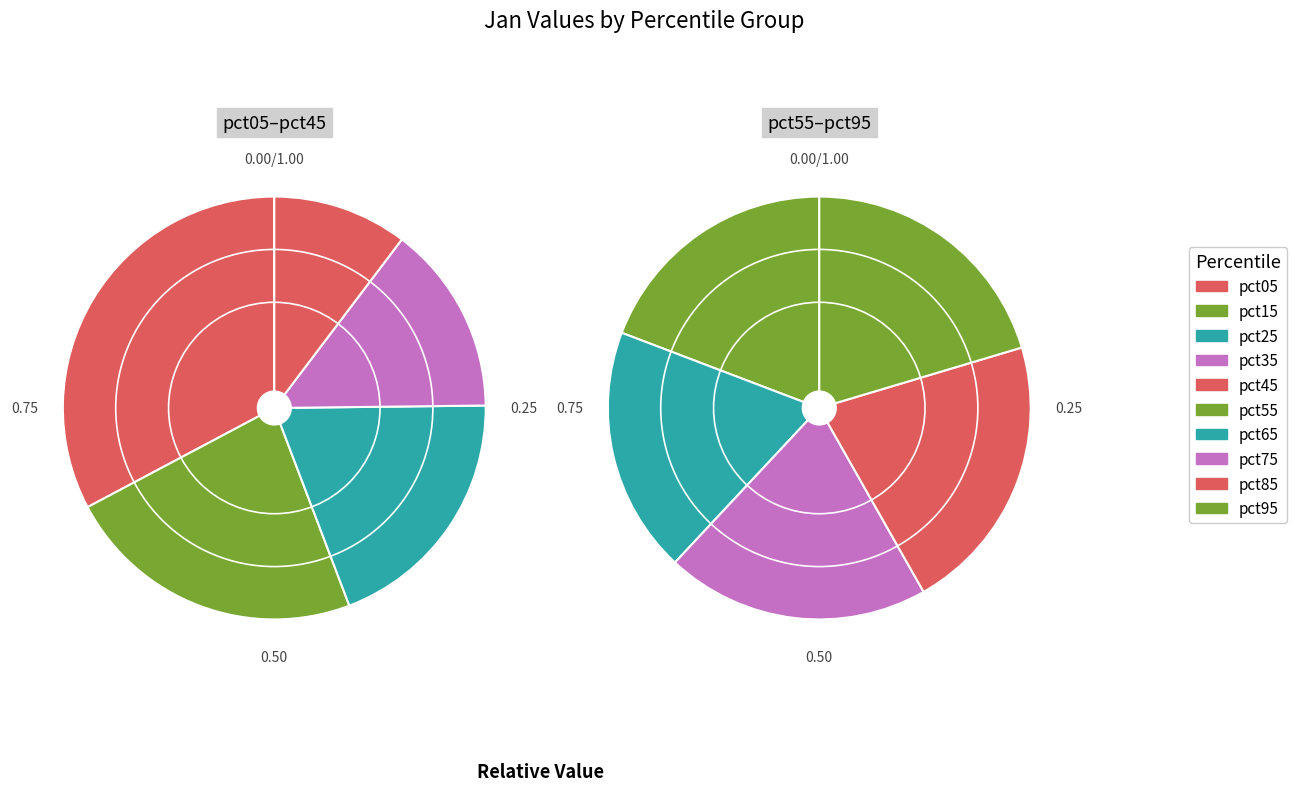

Does pct35 account for over 50% of the chart?

No